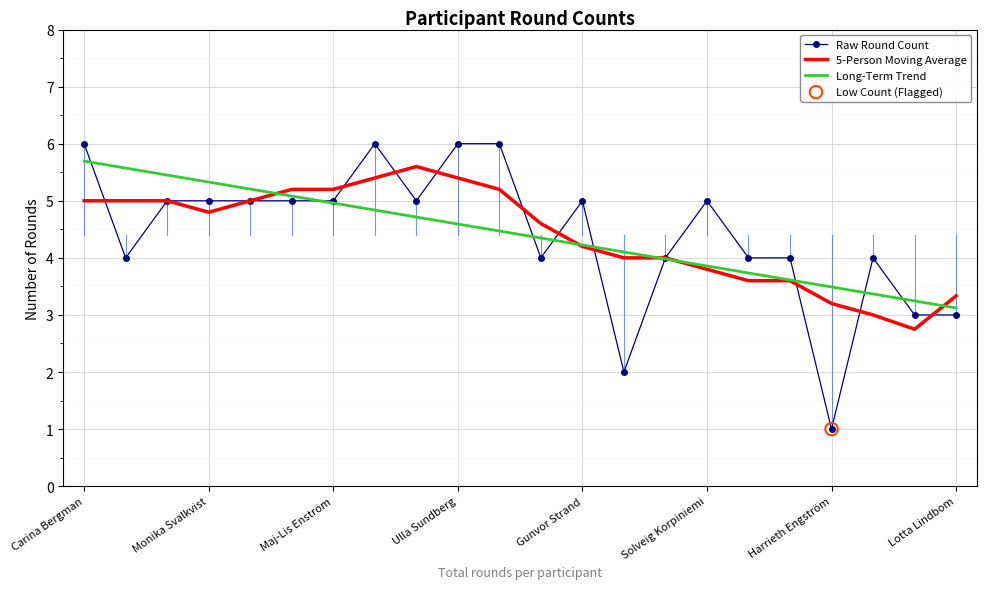

Which series has the largest range (max minus min)?

Raw Round Count